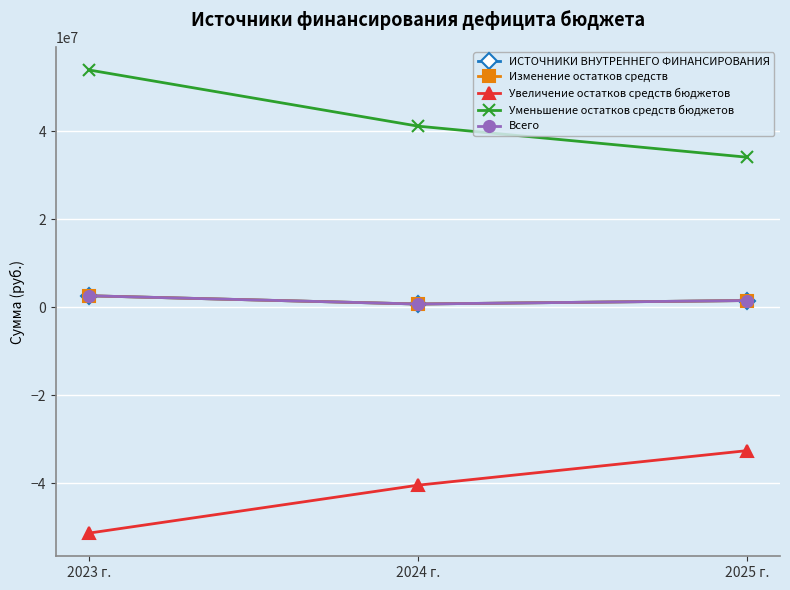

Rank the series by their maximum value, from highest to lowest.

Уменьшение остатков средств бюджетов, ИСТОЧНИКИ ВНУТРЕННЕГО ФИНАНСИРОВАНИЯ, Изменение остатков средств, Всего, Увеличение остатков средств бюджетов